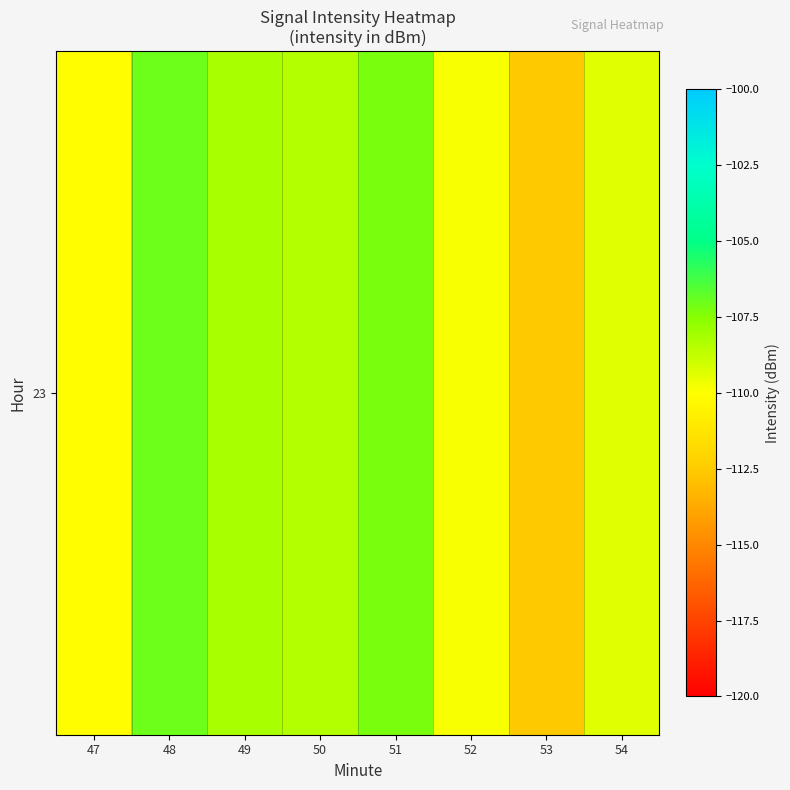

Is it true that the value at 52 is -163.4?

False